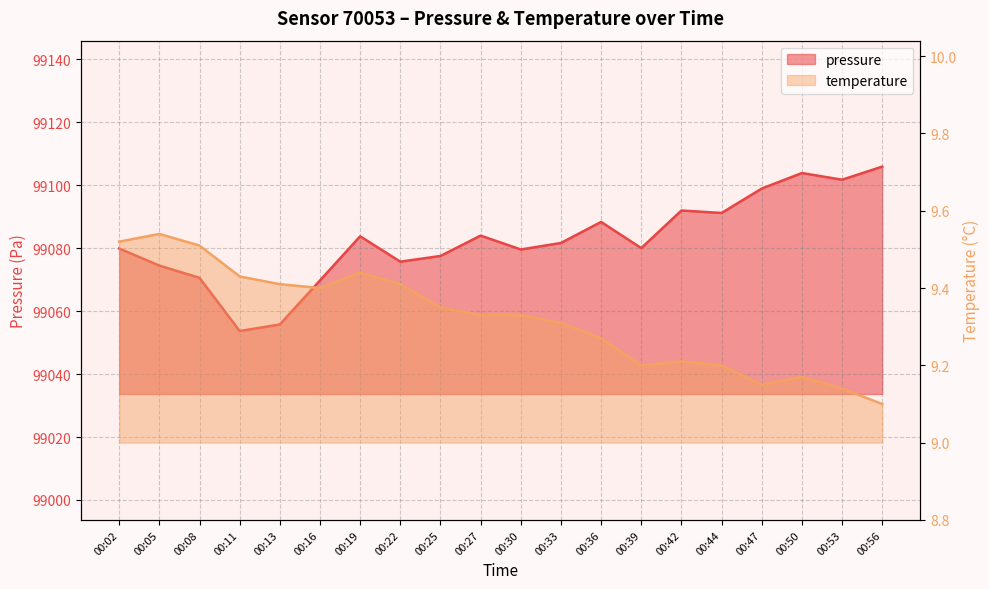

What is the maximum value for temperature?

9.5